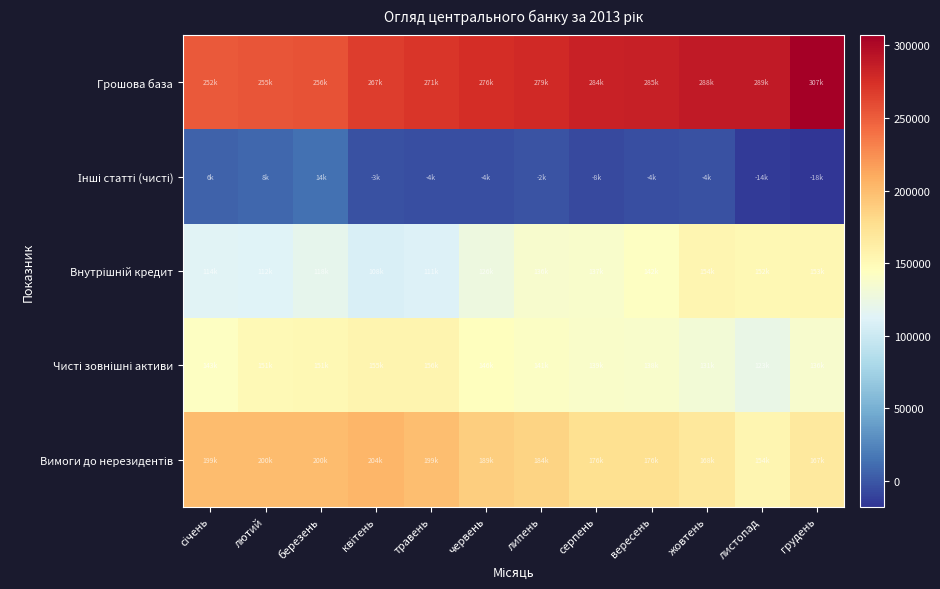

What is the greatest value displayed?

307138.8